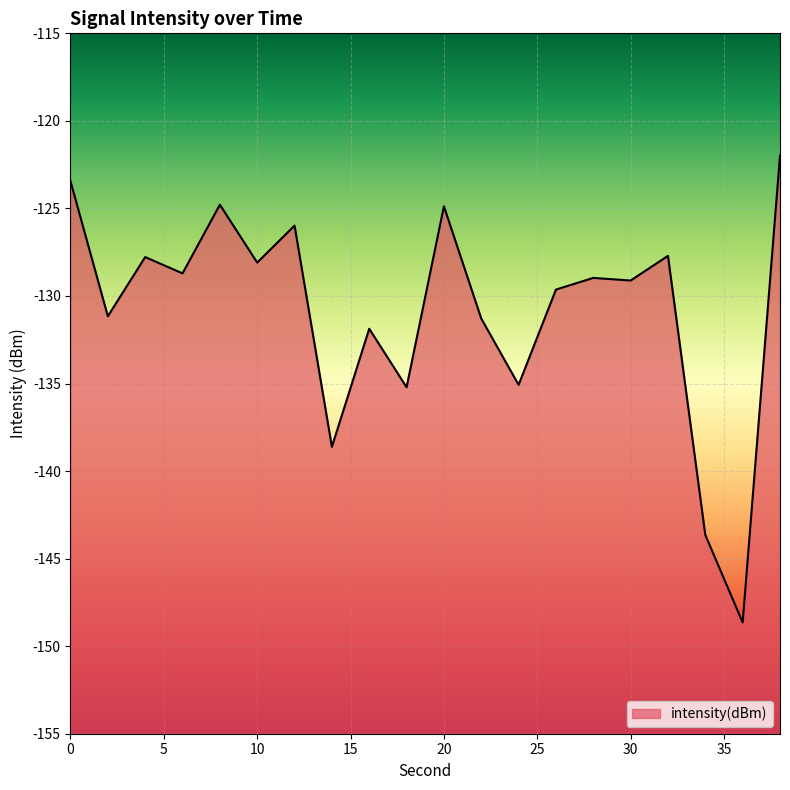

Rank the categories by value from lowest to highest.

36, 34, 14, 18, 24, 16, 22, 2, 26, 30, 28, 6, 10, 4, 32, 12, 20, 8, 0, 38